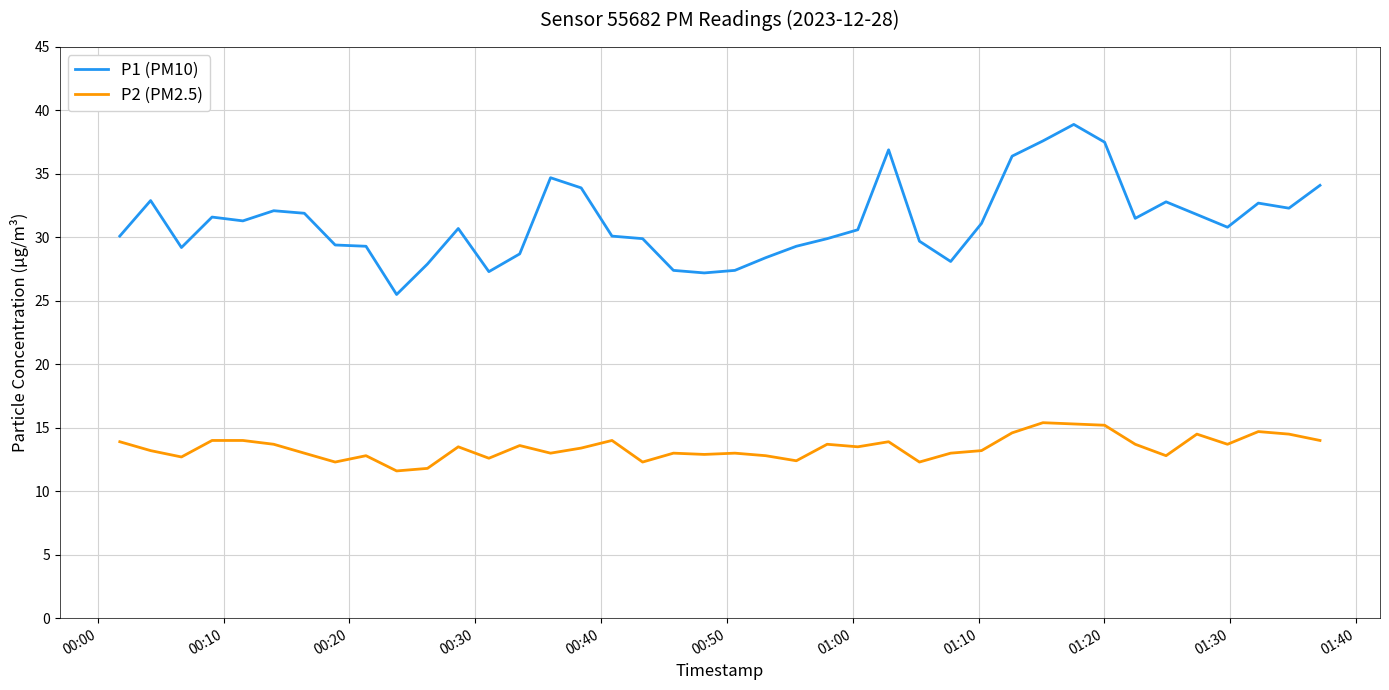

Rank the series by their average value, from highest to lowest.

P1 (PM10), P2 (PM2.5)